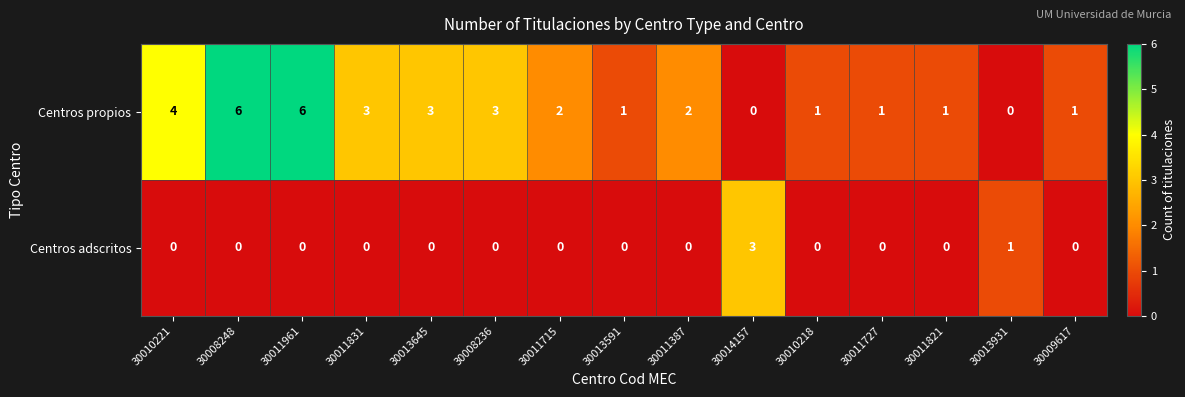

Count the number of data series in this chart.

2